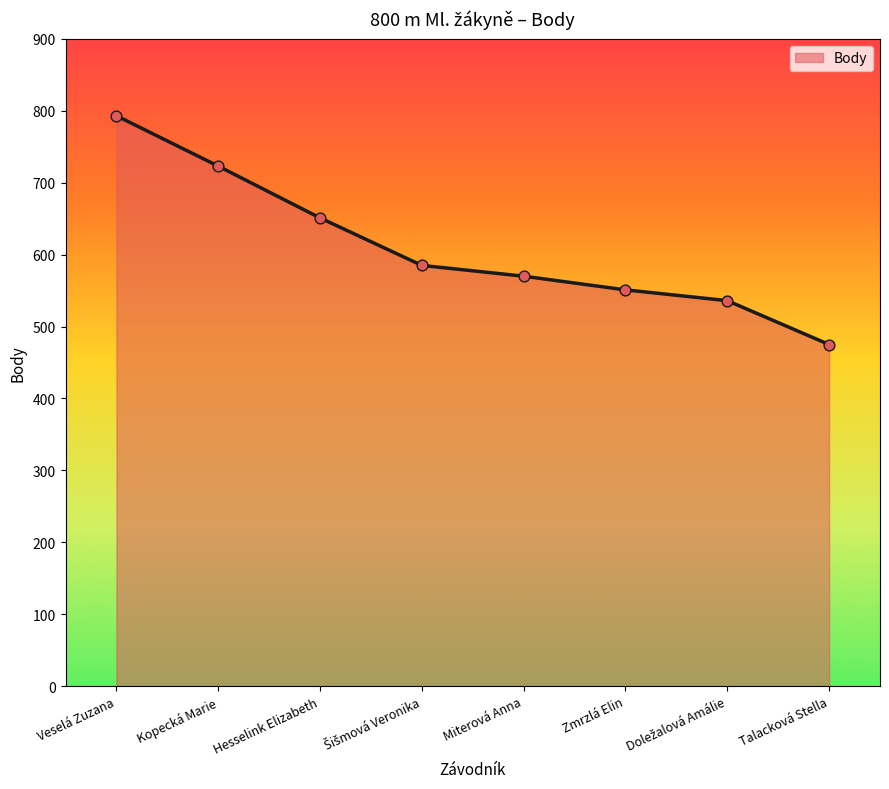

What is the ratio of the value at Veselá Zuzana to the value at Zmrzlá Elin?

1.4